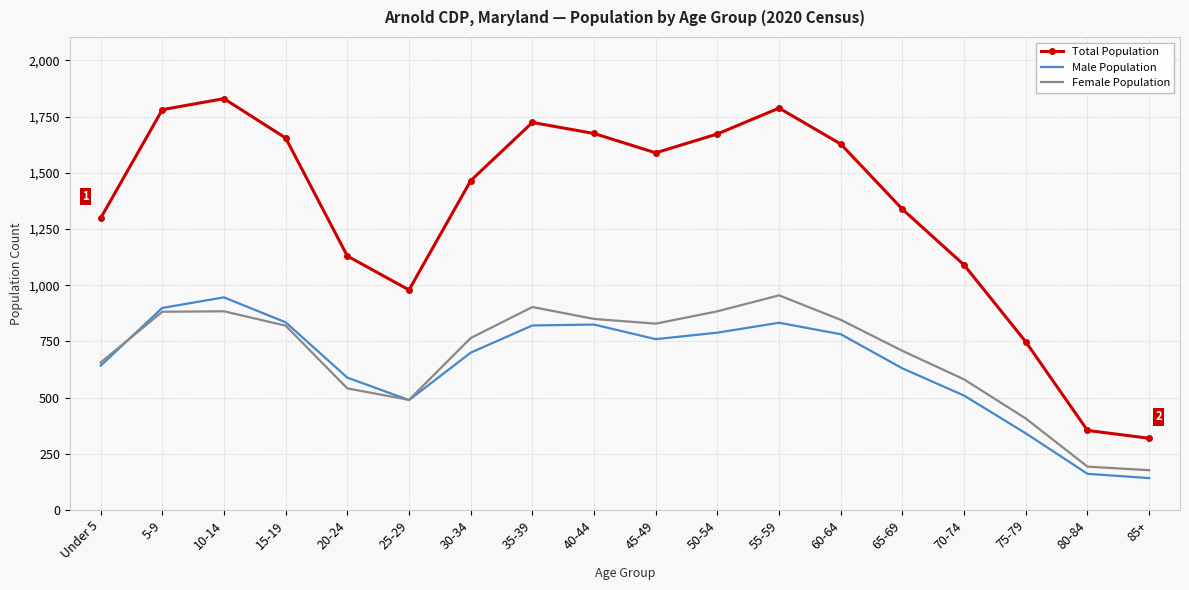

Rank the series at 50-54 from highest to lowest value.

Total Population, Female Population, Male Population